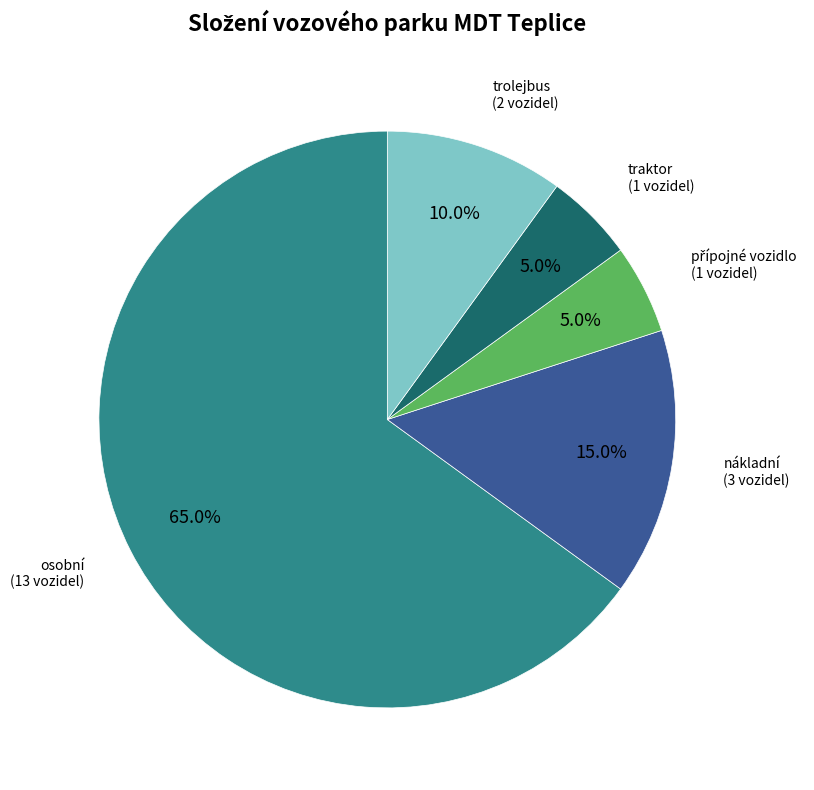

To the nearest percent, what percentage of the pie is nákladní?

15%